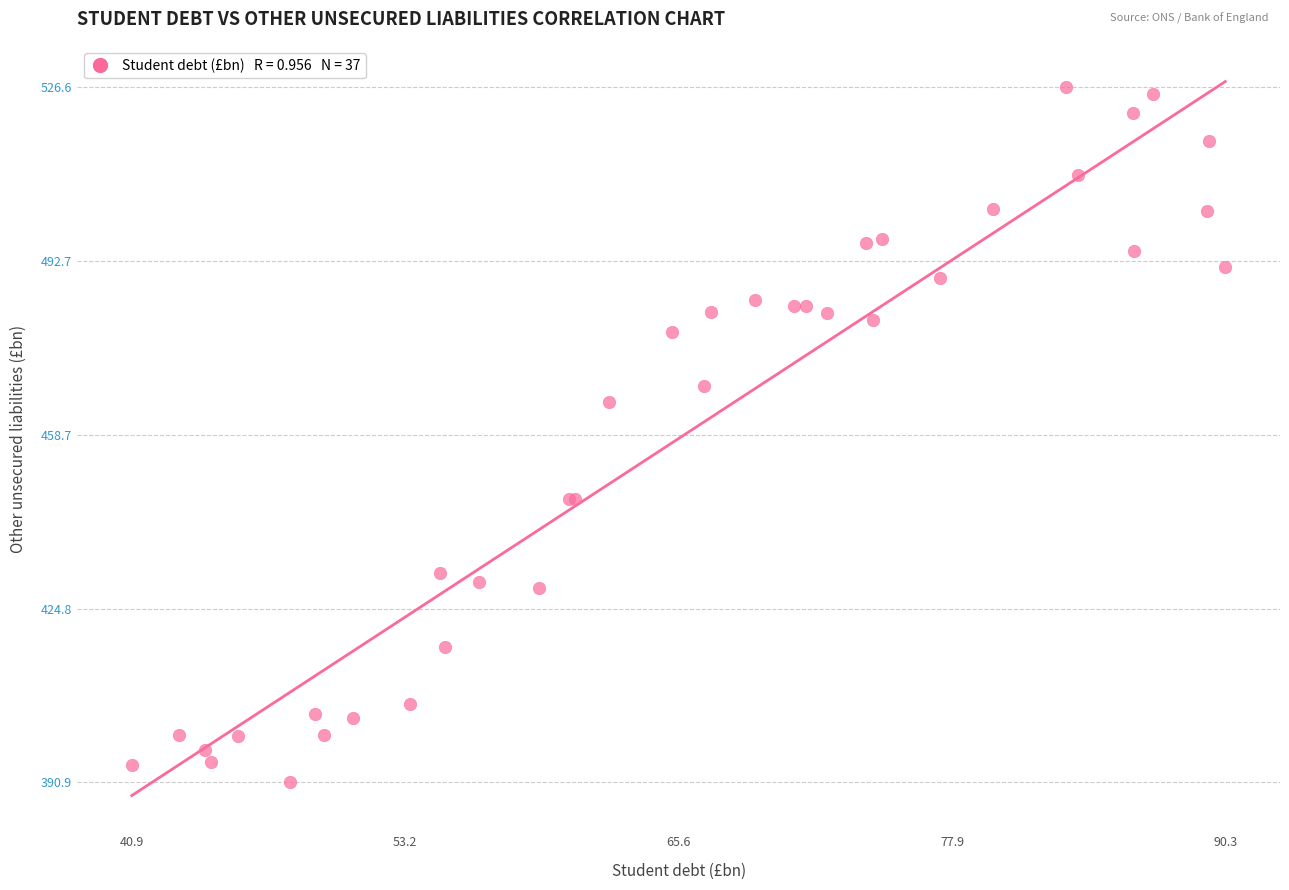

What Y value in the scatter plot is closest to 458?

465.1